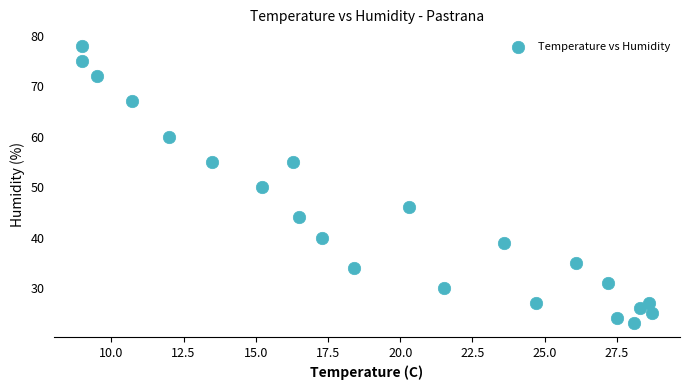

What is the range of Y values (max minus min)?

55